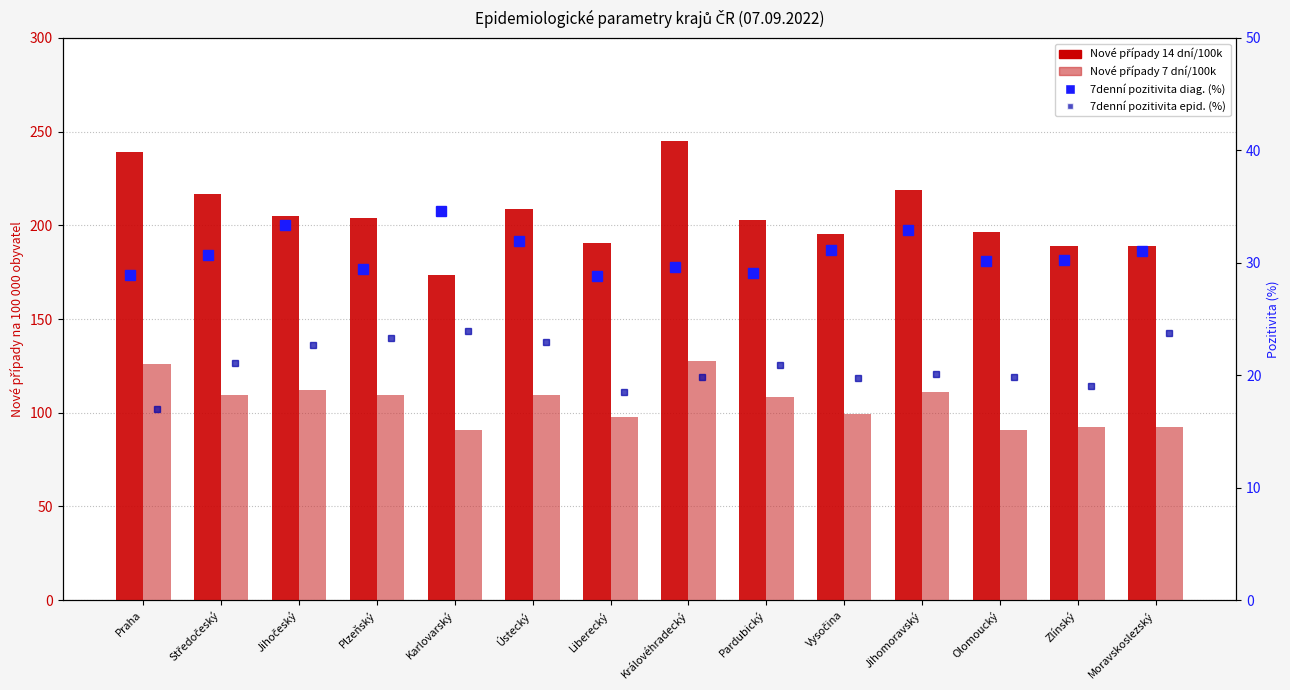

Is it true that Nové případy 14 dní/100k equals 125.1 at Jihomoravský?

False